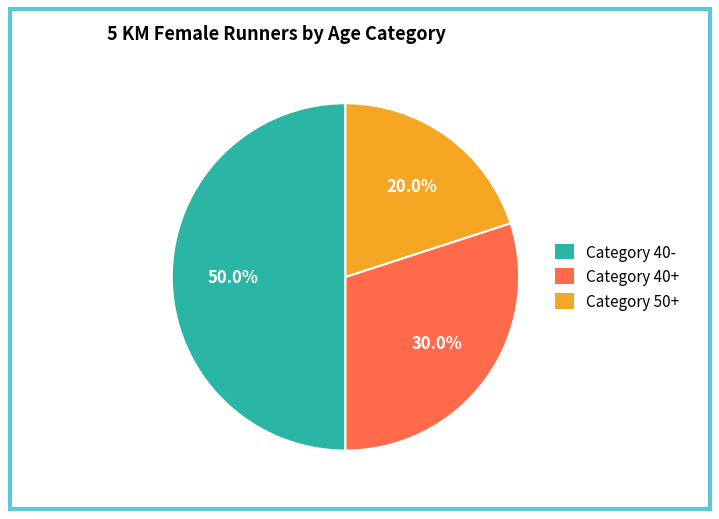

What is the ratio of the value at Category 50+ to the value at Category 40+?

0.7